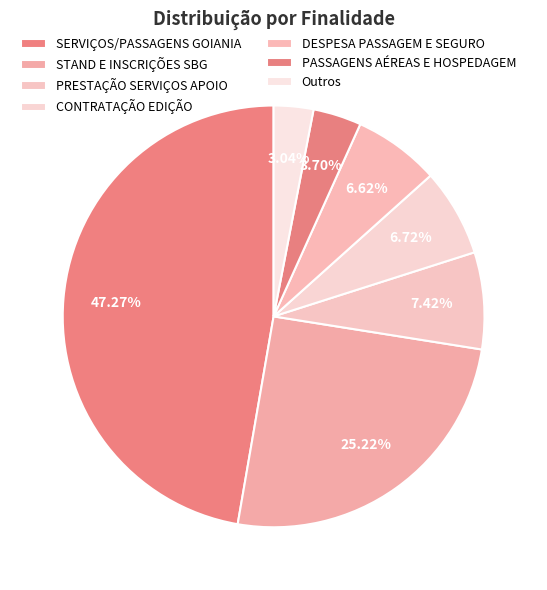

What is the ratio of the value at CONTRATAÇÃO EDIÇÃO to the value at DESPESA PASSAGEM E SEGURO?

1.0